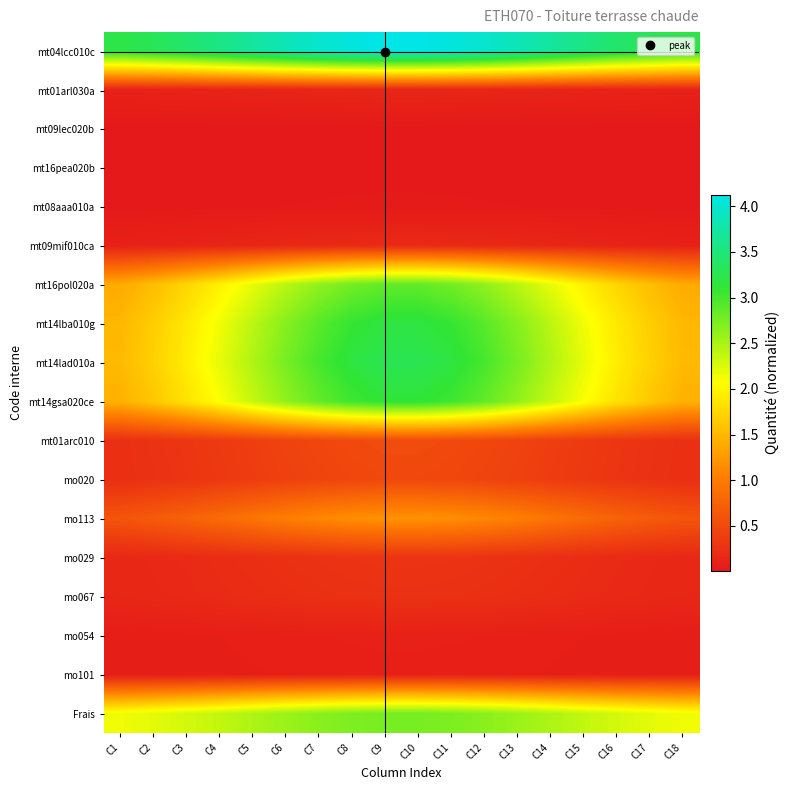

Which label corresponds to the largest value in the chart?

C9